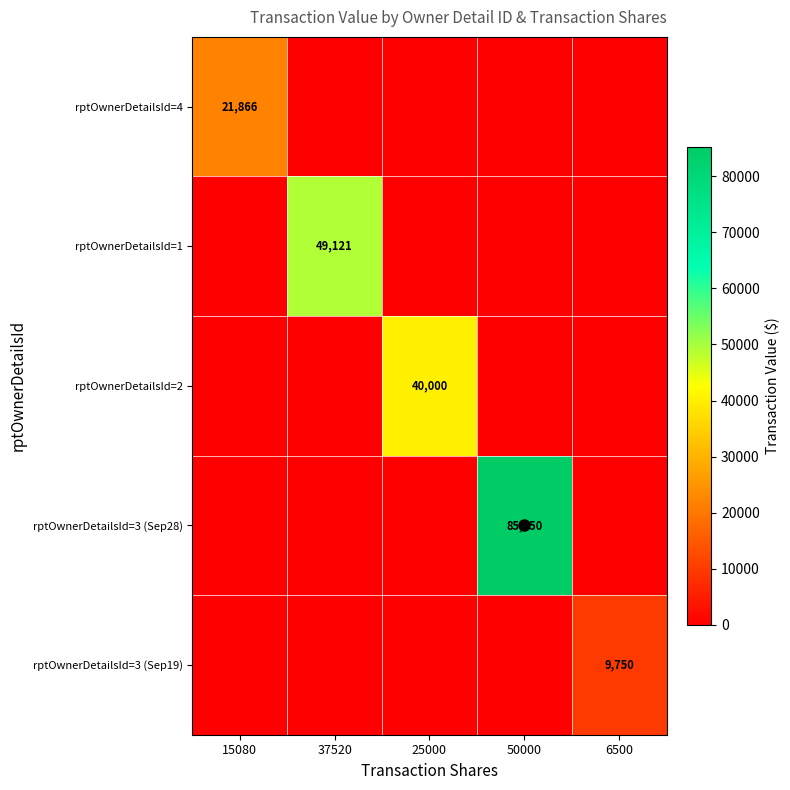

What is the spread (max minus min) of values at 6500?

9750